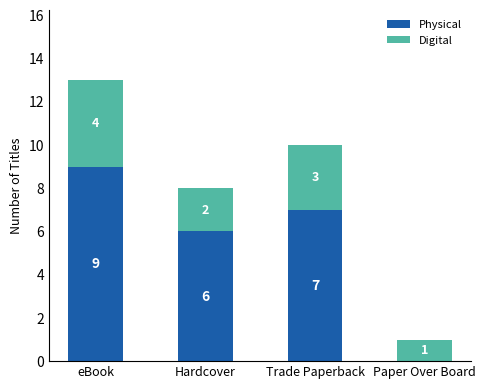

At which category is the sum across all series the highest?

eBook